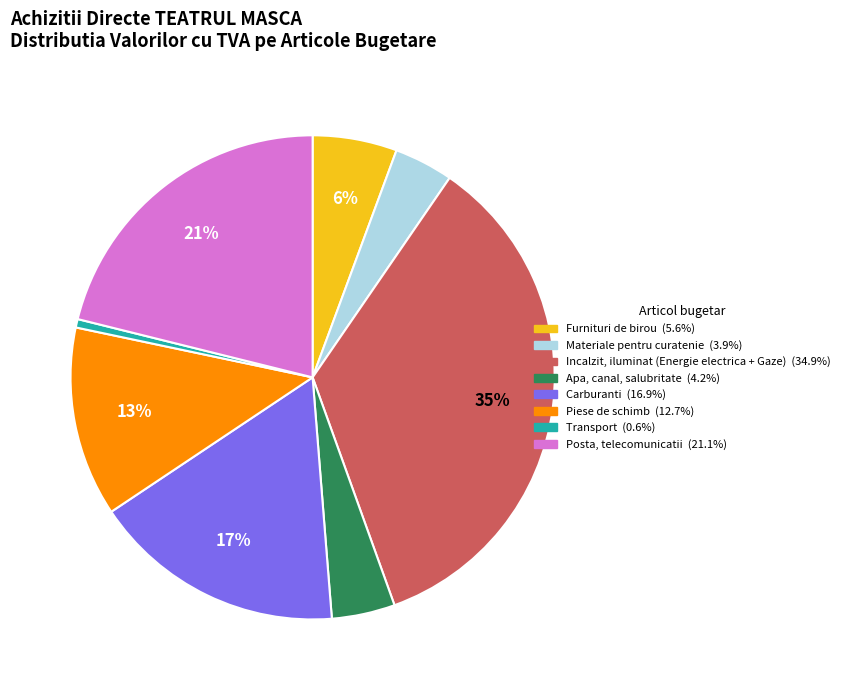

Combined, do Posta, telecomunicatii and Materiale pentru curatenie account for over 50%?

No